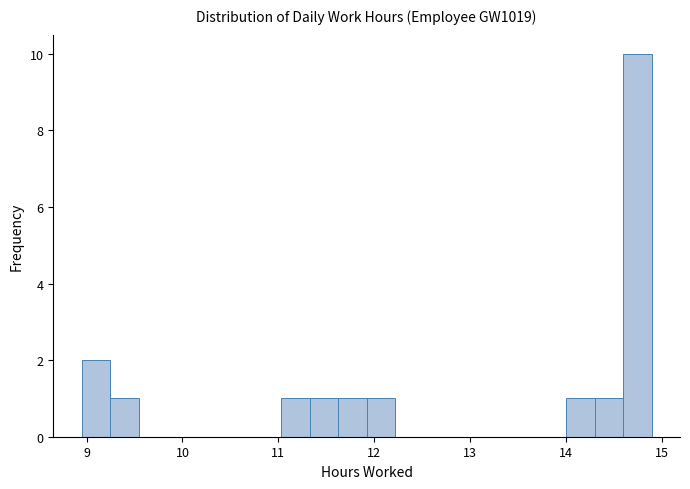

Around what value on the x-axis is the tallest bar? Give the approximate position of its centre, as read against the axis.

14.7